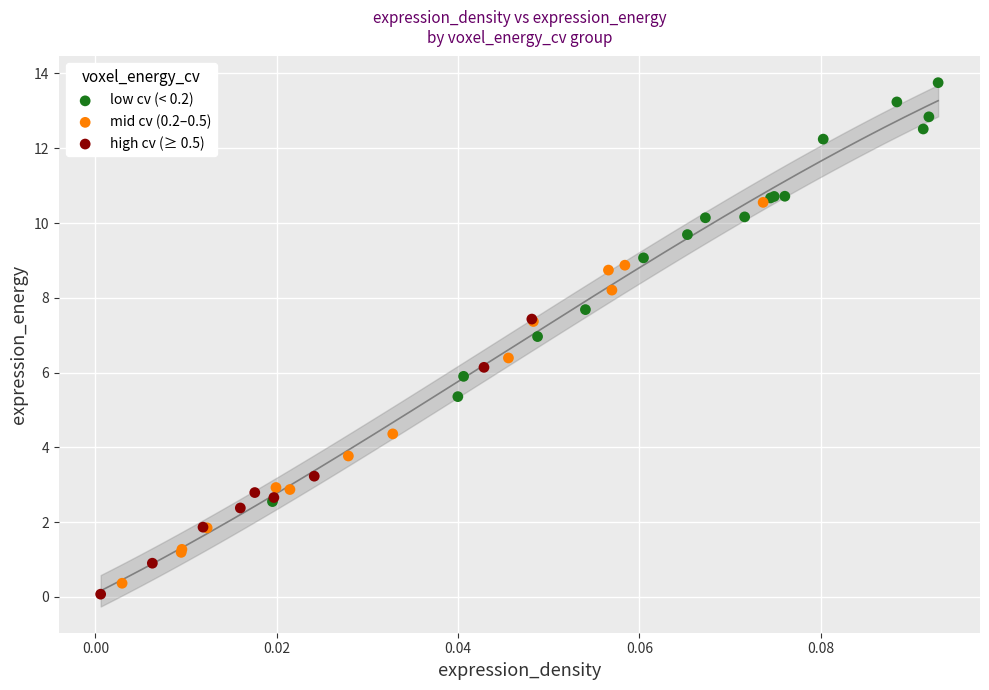

Which series reaches the maximum Y coordinate?

low cv (< 0.2)